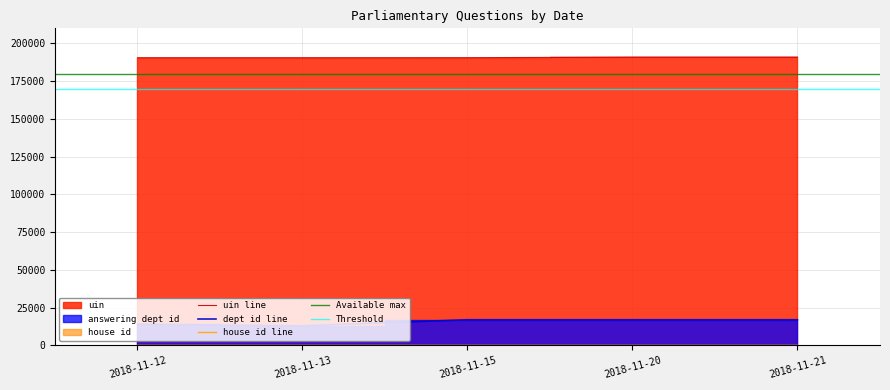

True or false: dept id line and uin line intersect in this chart.

False